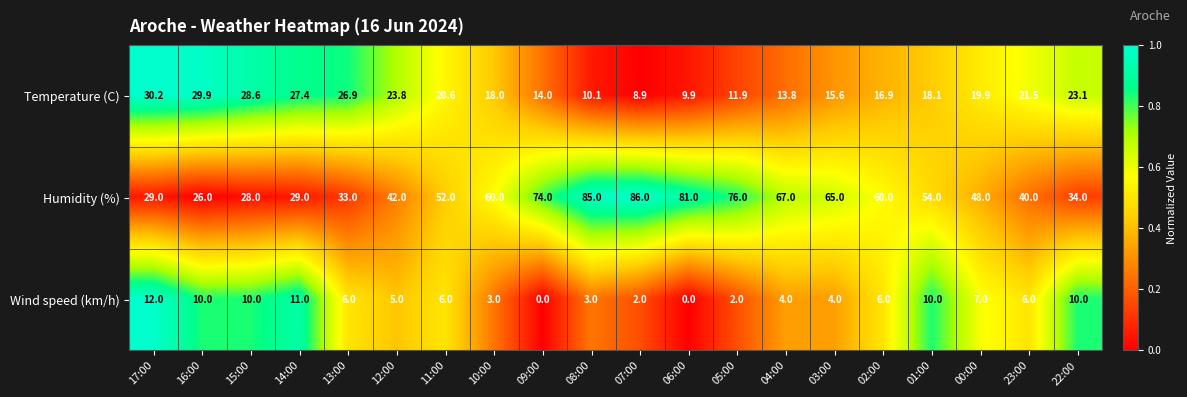

Which series has the widest spread of values?

Humidity (%)